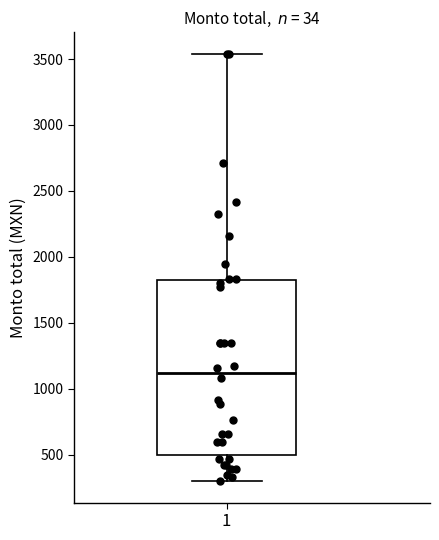

Where does the lower whisker of the box at x = 1 end on the y-axis? The values are not printed on the chart, so give them approximately, as read against the axis.

300